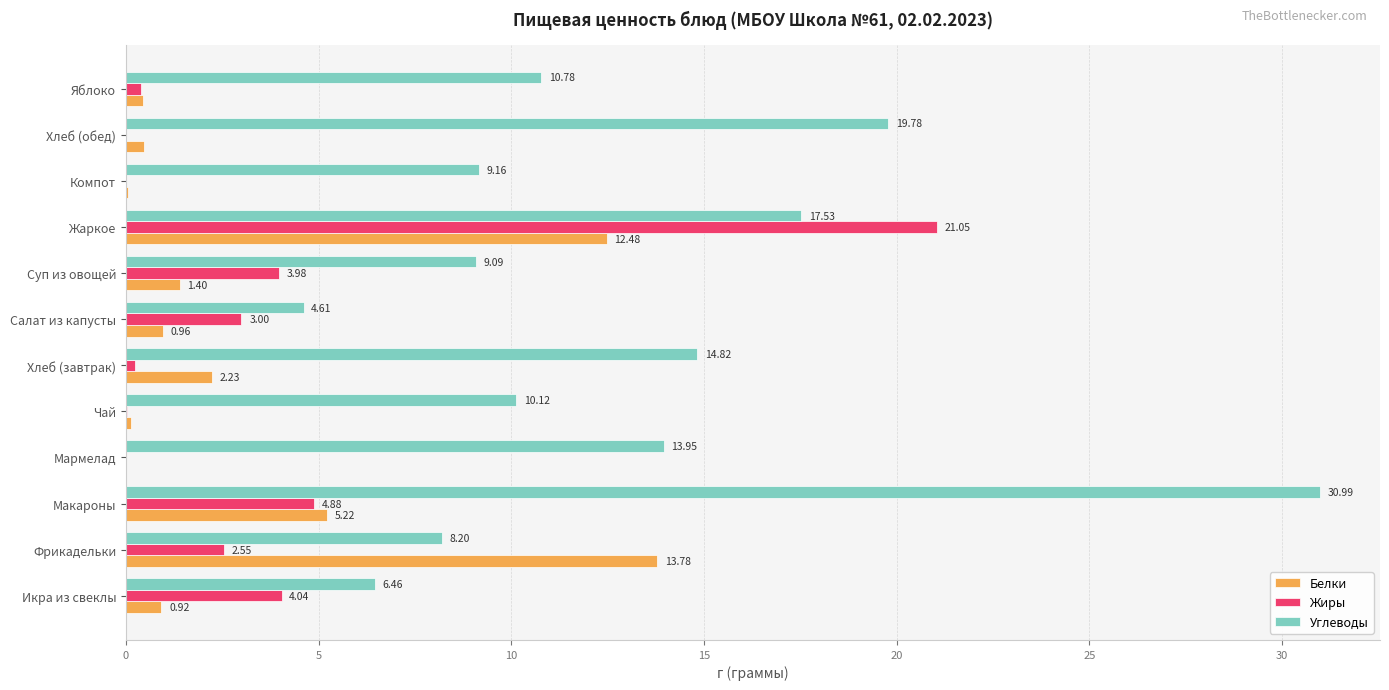

Which series changed the most between Макароны and Суп из овощей?

Углеводы